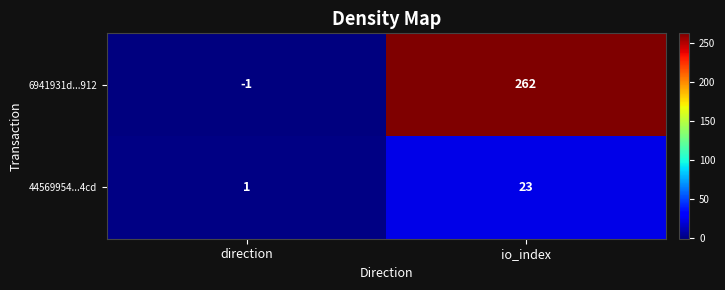

Between direction and io_index, which series saw the biggest shift?

6941931d...912